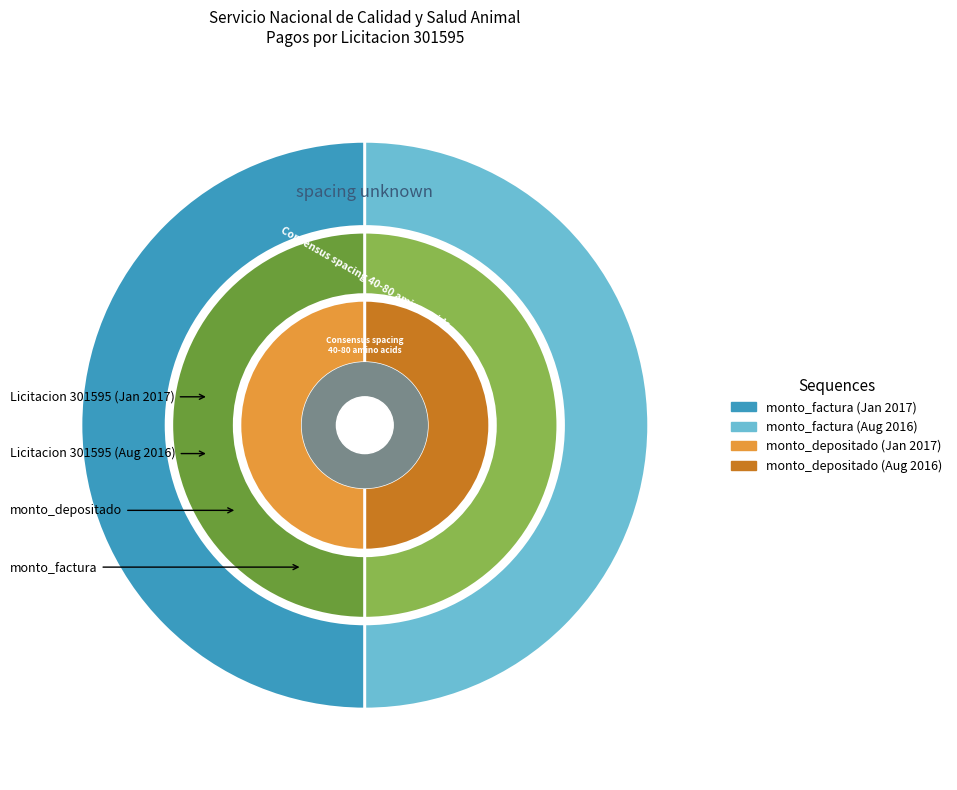

Is there any slice that represents more than half of the pie?

No